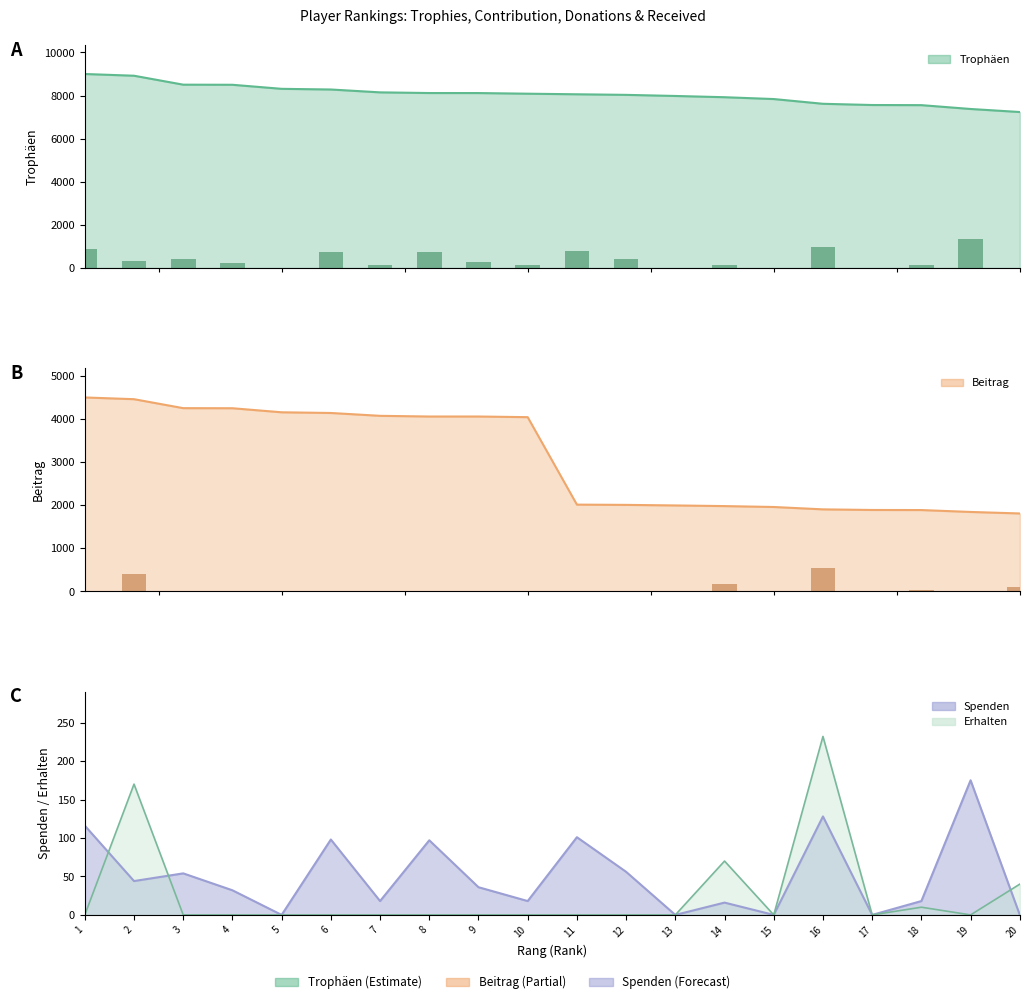

At how many categories does at least one series exceed 5257?

20